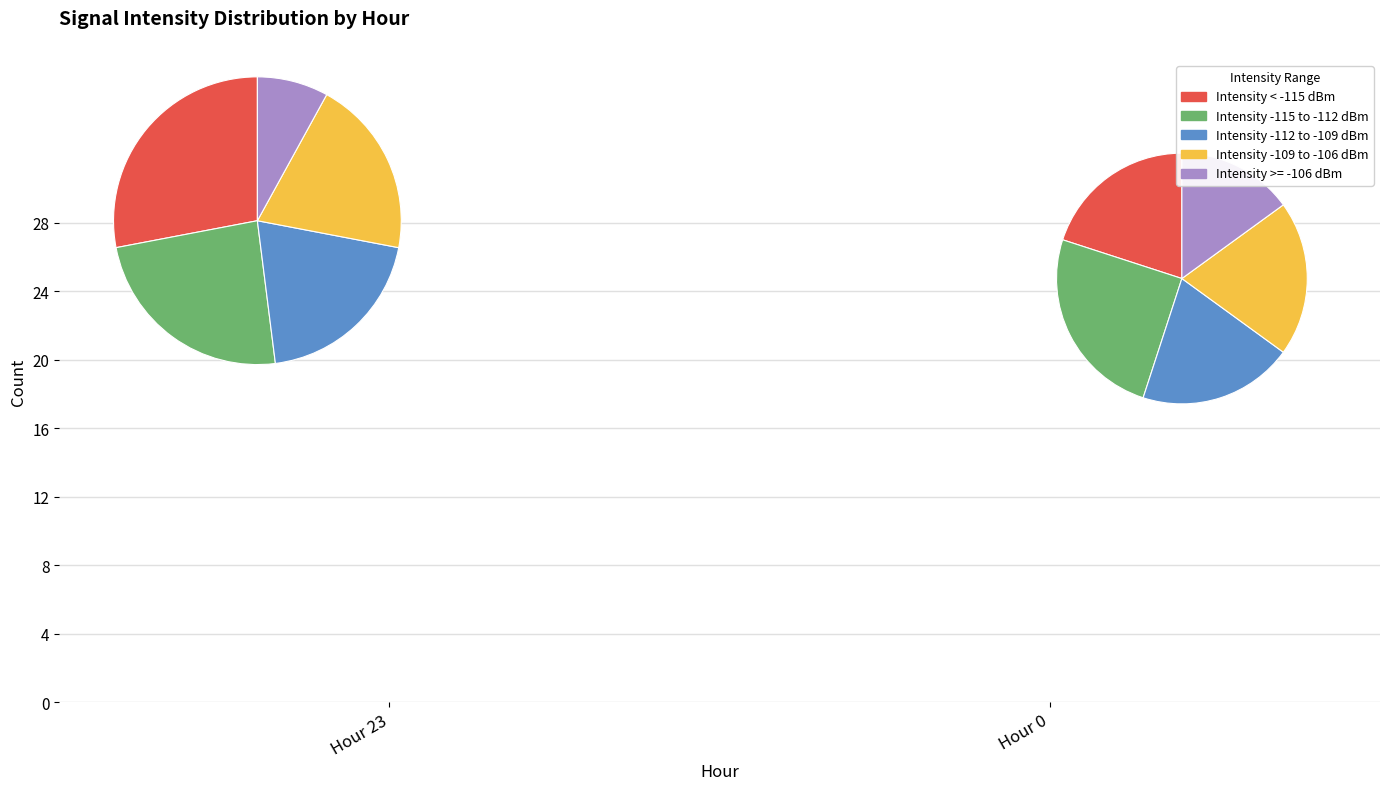

Is the sum of Hour 23 and Hour 0 greater than half?

Yes